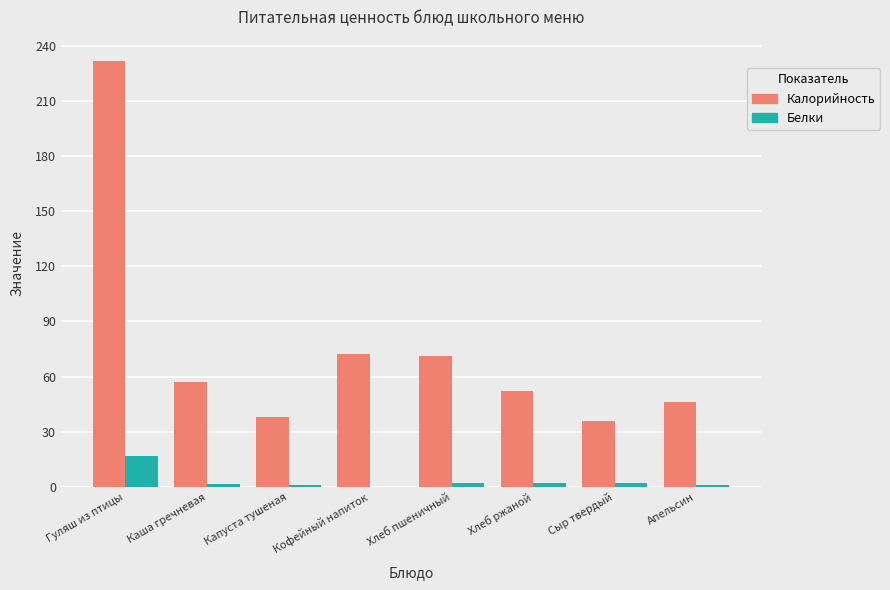

Between Гуляш из птицы and Капуста тушеная, which series saw the biggest shift?

Калорийность